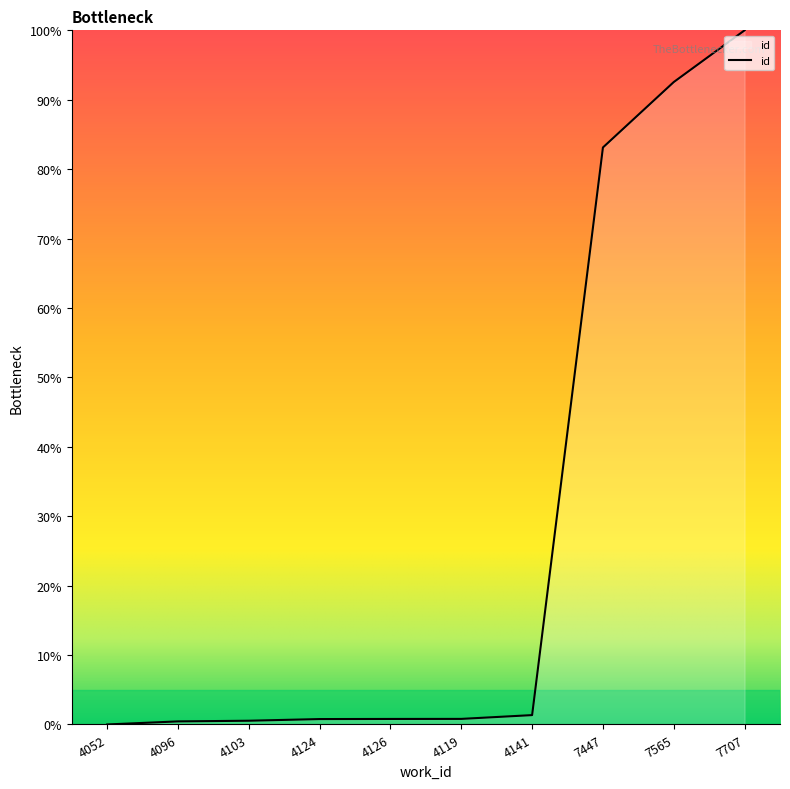

How many series are shown in this chart?

1